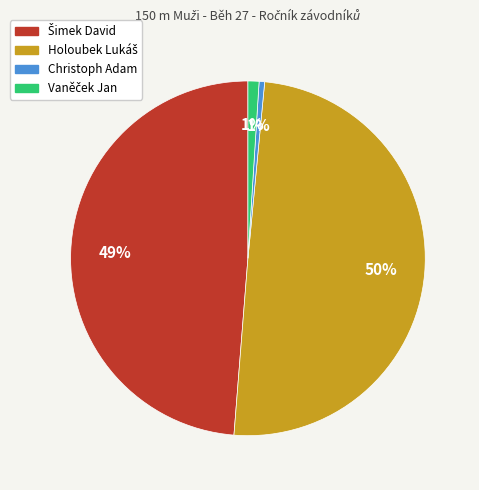

Is there any slice that represents more than half of the pie?

No